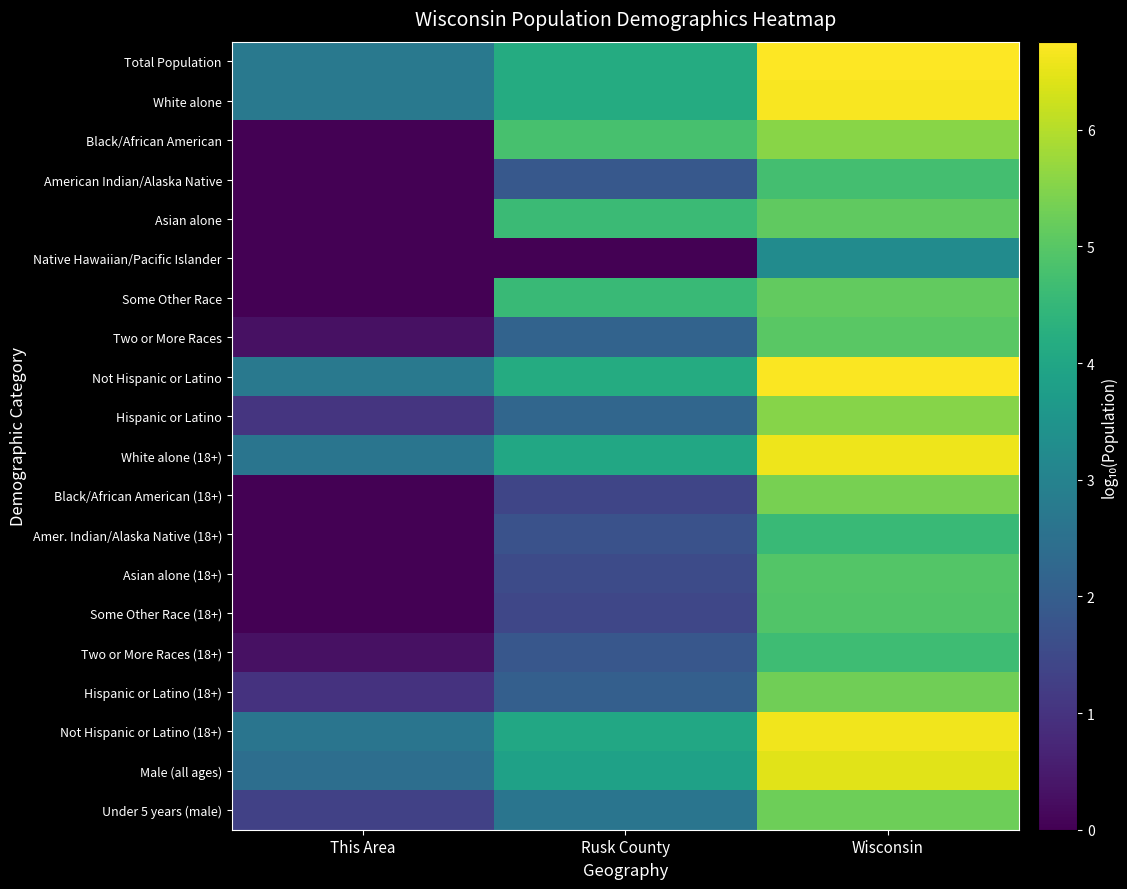

At which category does the chart reach its peak across all series?

Wisconsin